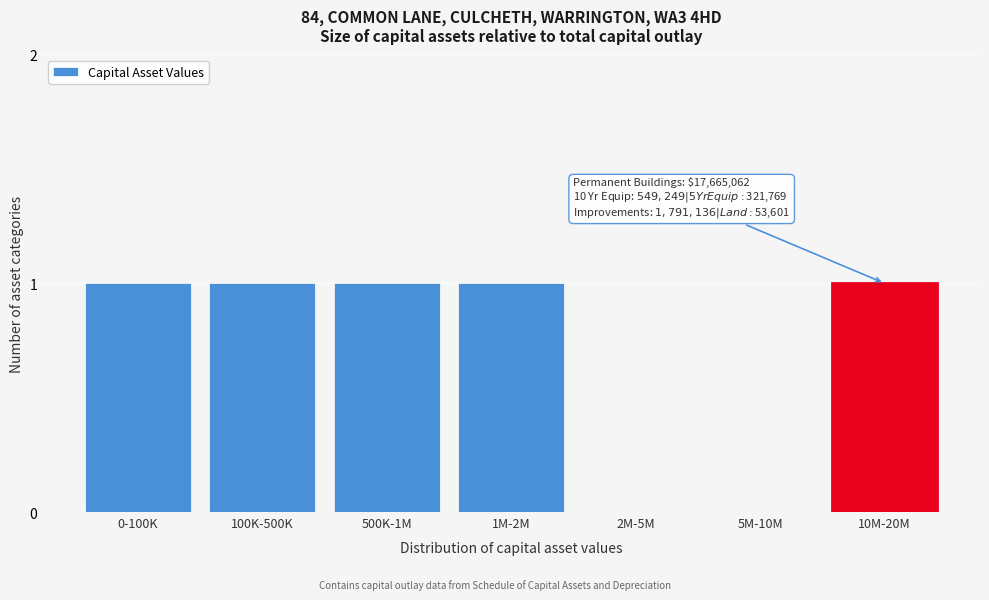

Reading left to right, transcribe all the data shown in this chart.

0-100K=1	100K-500K=1	500K-1M=1	1M-2M=1	2M-5M=0	5M-10M=0	10M-20M=1